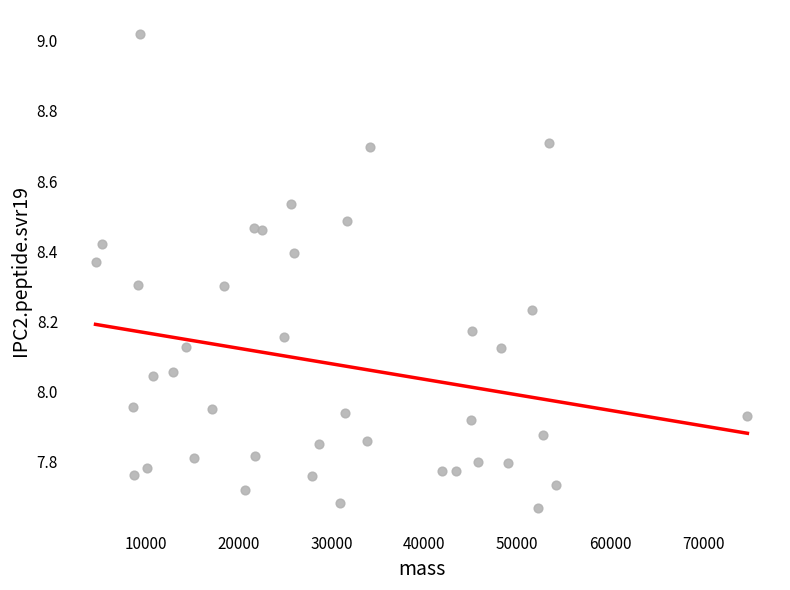

What is the range of Y values (max minus min)?

1.4